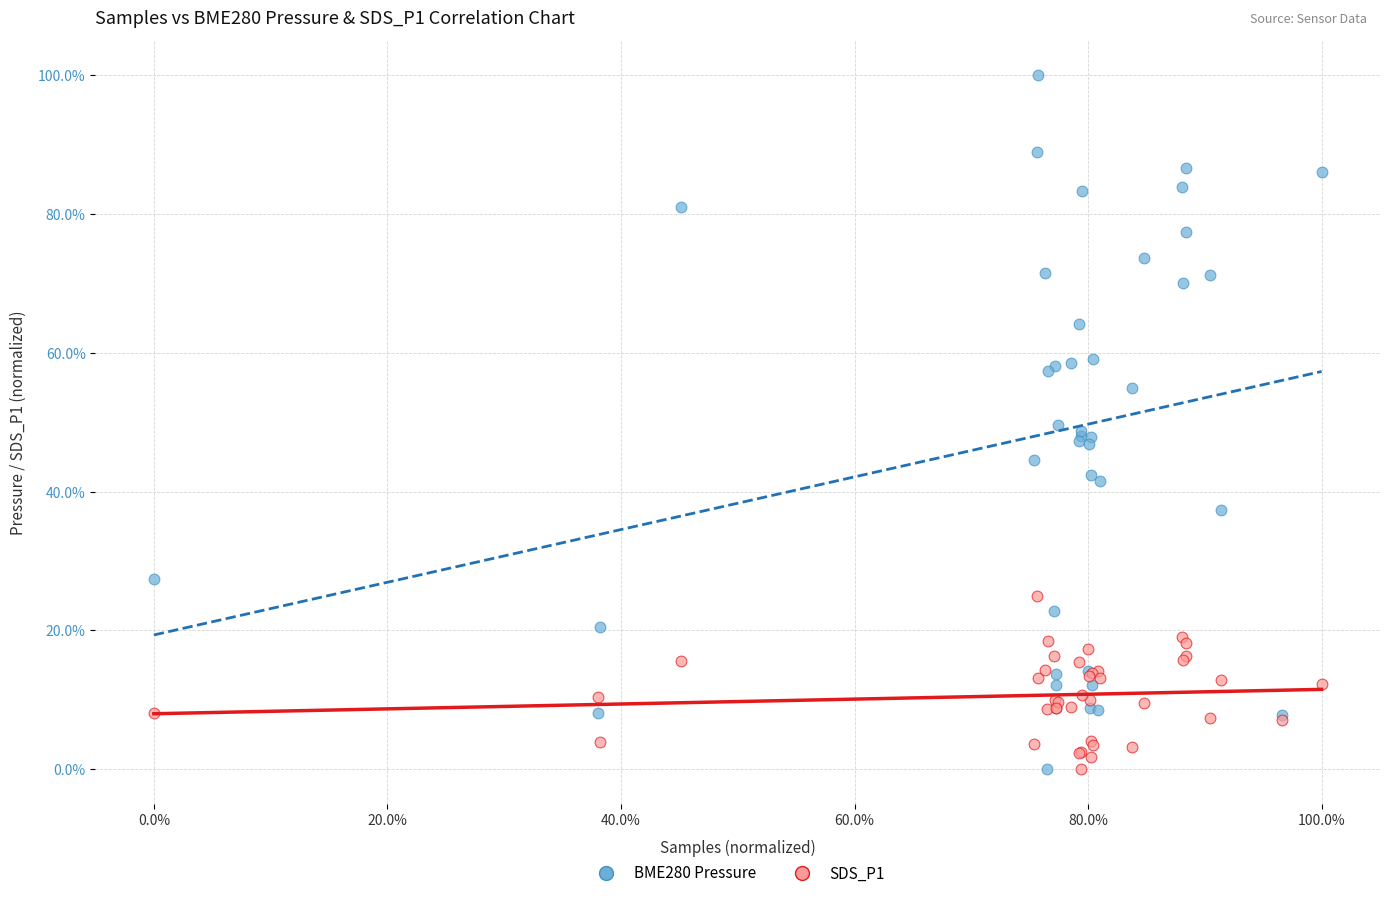

What are all the series names shown in the legend?

BME280 Pressure, SDS_P1